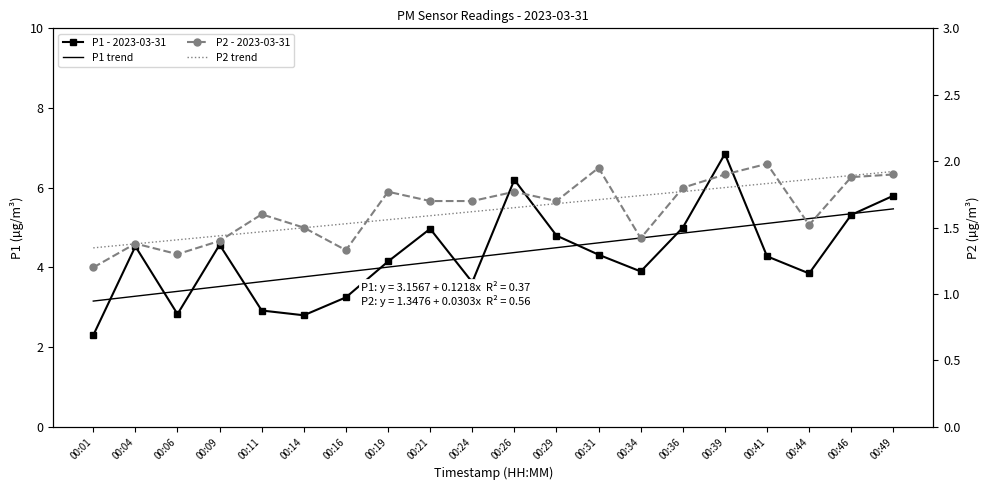

True or false: P1 - 2023-03-31 has more than 2 interior local peaks.

True